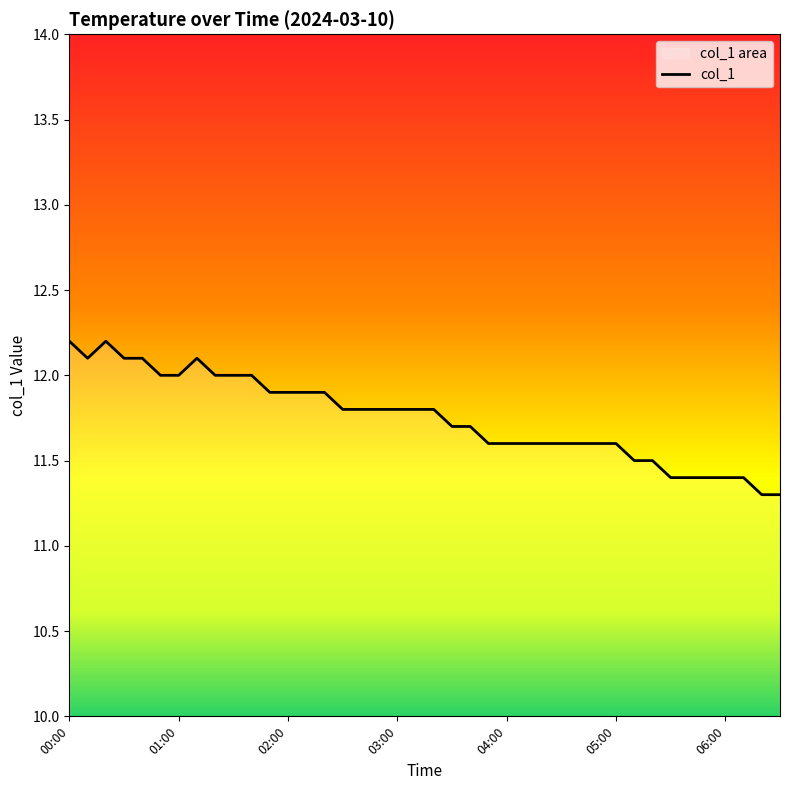

What is the greatest value displayed?

12.2